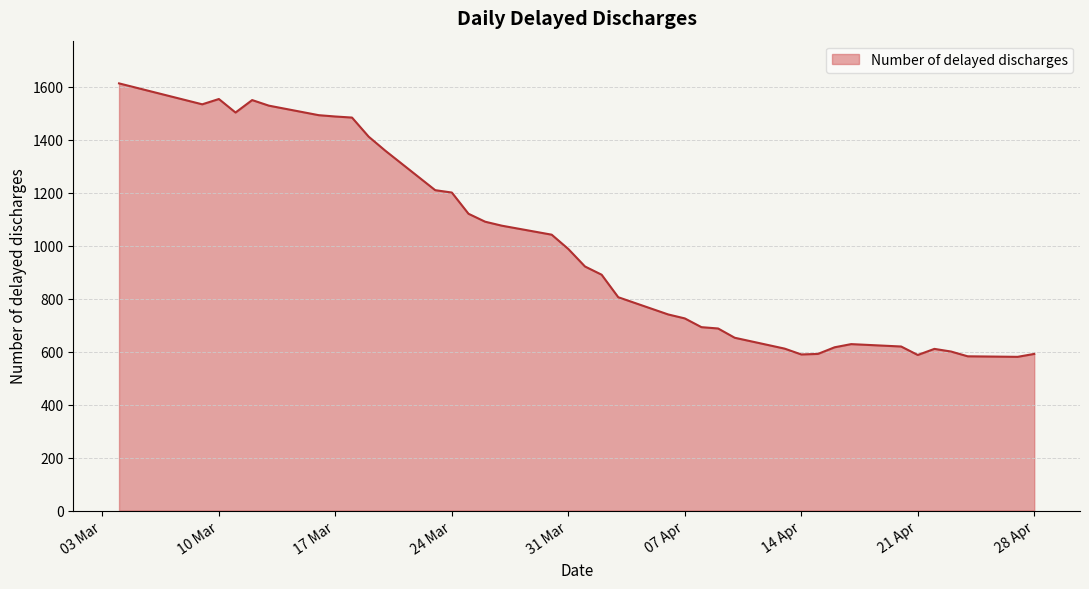

What is the maximum value shown in the chart?

1612